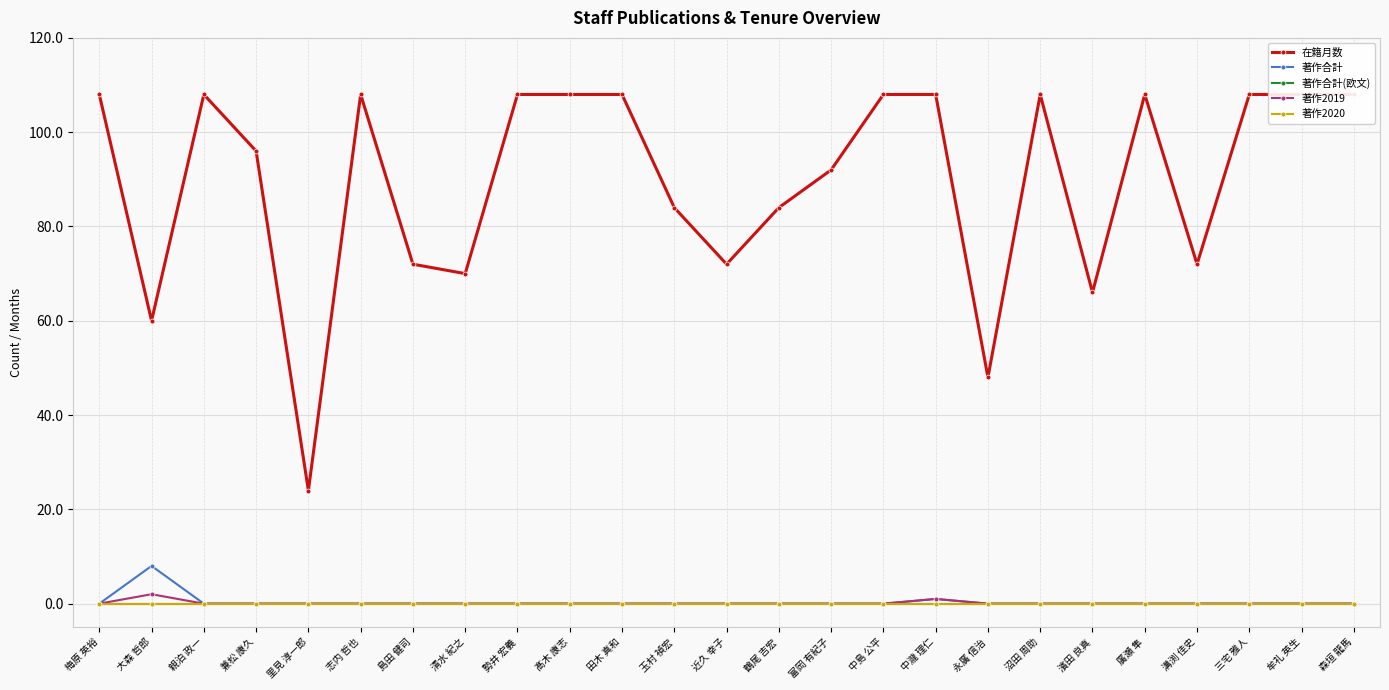

Reading left to right, what are all the values shown in this chart?

在籍月数: 梅原 英裕=108	大森 哲郎=60	親泊 政一=108	兼松 康久=96	里見 淳一郎=24	志内 哲也=108	島田 健司=72	清水 紀之=70	勢井 宏義=108	髙木 康志=108	田木 真和=108	玉村 禎宏=84	近久 幸子=72	鶴尾 吉宏=84	富岡 有紀子=92	中島 公平=108	中瀧 理仁=108	永廣 信治=48	沼田 周助=108	濱田 良真=66	廣瀬 隼=108	溝渕 佳史=72	三宅 雅人=108	牟礼 英生=108	森垣 龍馬=108
著作合計: 梅原 英裕=0	大森 哲郎=8	親泊 政一=0	兼松 康久=0	里見 淳一郎=0	志内 哲也=0	島田 健司=0	清水 紀之=0	勢井 宏義=0	髙木 康志=0	田木 真和=0	玉村 禎宏=0	近久 幸子=0	鶴尾 吉宏=0	富岡 有紀子=0	中島 公平=0	中瀧 理仁=1	永廣 信治=0	沼田 周助=0	濱田 良真=0	廣瀬 隼=0	溝渕 佳史=0	三宅 雅人=0	牟礼 英生=0	森垣 龍馬=0
著作合計(欧文): 梅原 英裕=0	大森 哲郎=0	親泊 政一=0	兼松 康久=0	里見 淳一郎=0	志内 哲也=0	島田 健司=0	清水 紀之=0	勢井 宏義=0	髙木 康志=0	田木 真和=0	玉村 禎宏=0	近久 幸子=0	鶴尾 吉宏=0	富岡 有紀子=0	中島 公平=0	中瀧 理仁=0	永廣 信治=0	沼田 周助=0	濱田 良真=0	廣瀬 隼=0	溝渕 佳史=0	三宅 雅人=0	牟礼 英生=0	森垣 龍馬=0
著作2019: 梅原 英裕=0	大森 哲郎=2	親泊 政一=0	兼松 康久=0	里見 淳一郎=0	志内 哲也=0	島田 健司=0	清水 紀之=0	勢井 宏義=0	髙木 康志=0	田木 真和=0	玉村 禎宏=0	近久 幸子=0	鶴尾 吉宏=0	富岡 有紀子=0	中島 公平=0	中瀧 理仁=1	永廣 信治=0	沼田 周助=0	濱田 良真=0	廣瀬 隼=0	溝渕 佳史=0	三宅 雅人=0	牟礼 英生=0	森垣 龍馬=0
著作2020: 梅原 英裕=0	大森 哲郎=0	親泊 政一=0	兼松 康久=0	里見 淳一郎=0	志内 哲也=0	島田 健司=0	清水 紀之=0	勢井 宏義=0	髙木 康志=0	田木 真和=0	玉村 禎宏=0	近久 幸子=0	鶴尾 吉宏=0	富岡 有紀子=0	中島 公平=0	中瀧 理仁=0	永廣 信治=0	沼田 周助=0	濱田 良真=0	廣瀬 隼=0	溝渕 佳史=0	三宅 雅人=0	牟礼 英生=0	森垣 龍馬=0